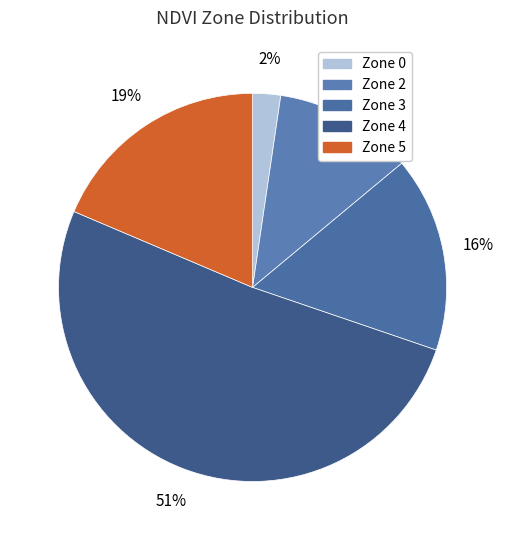

Is Zone 0 the majority of the pie?

No